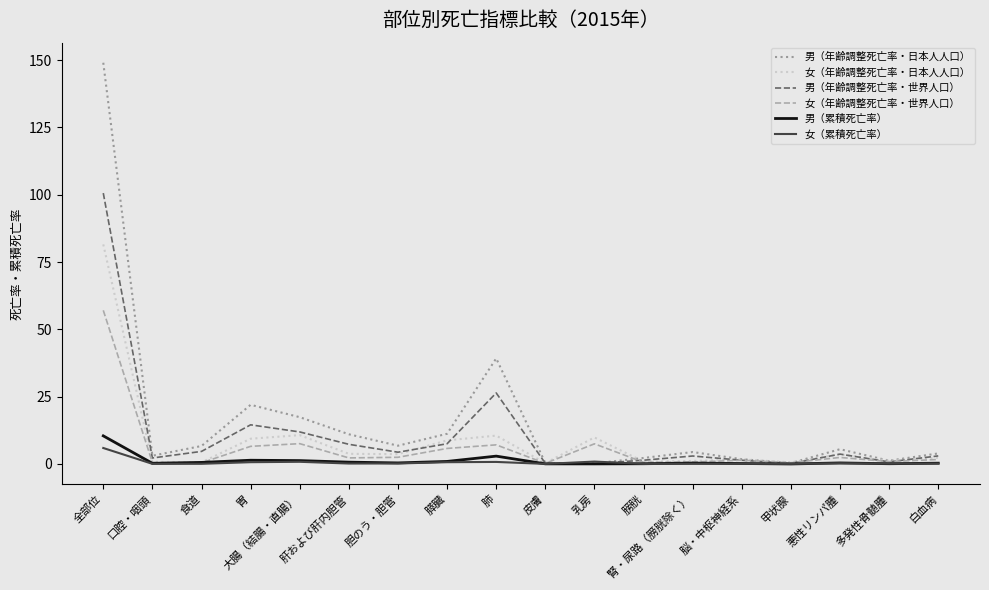

At how many categories does at least one series exceed 32?

2